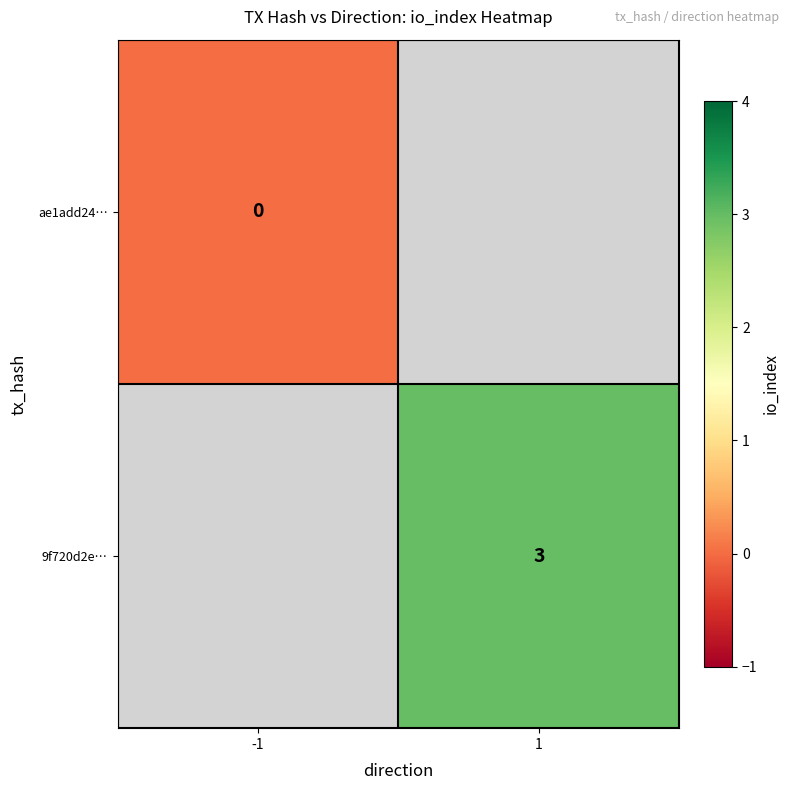

Is it true that 9f720d2e… equals 2 at 1?

False